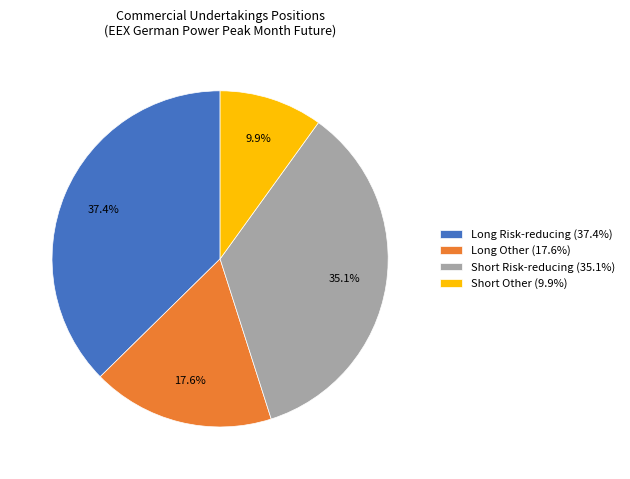

Which has a higher value, Short Other or Short Risk-reducing?

Short Risk-reducing